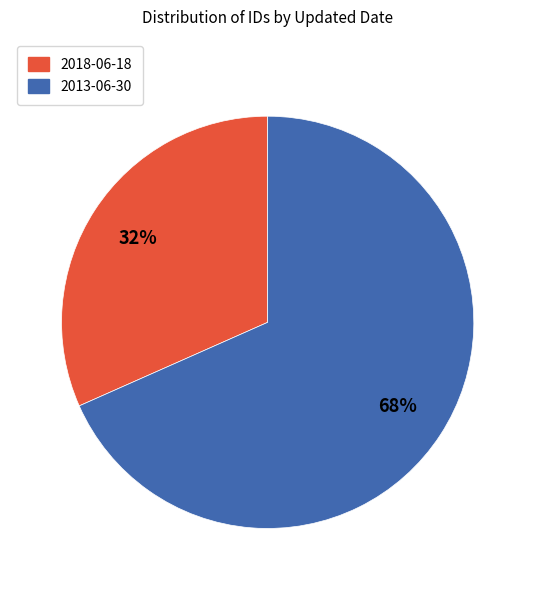

Count the number of slices in the pie.

2